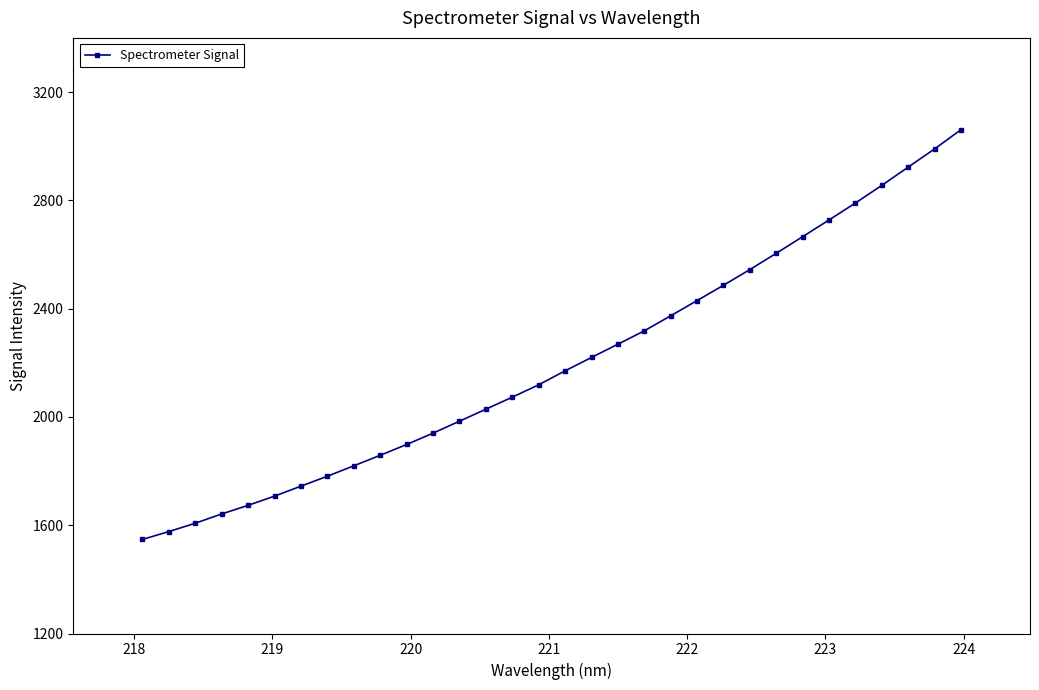

What is the value of the 32nd point from the left?

3060.7